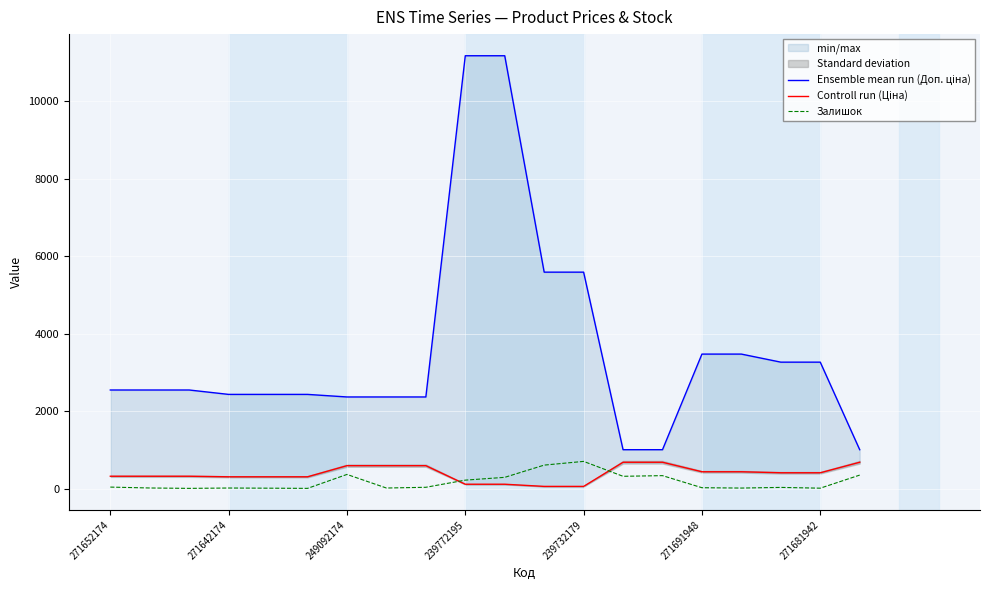

True or false: Залишок has a value of 365 at 249092174.

True